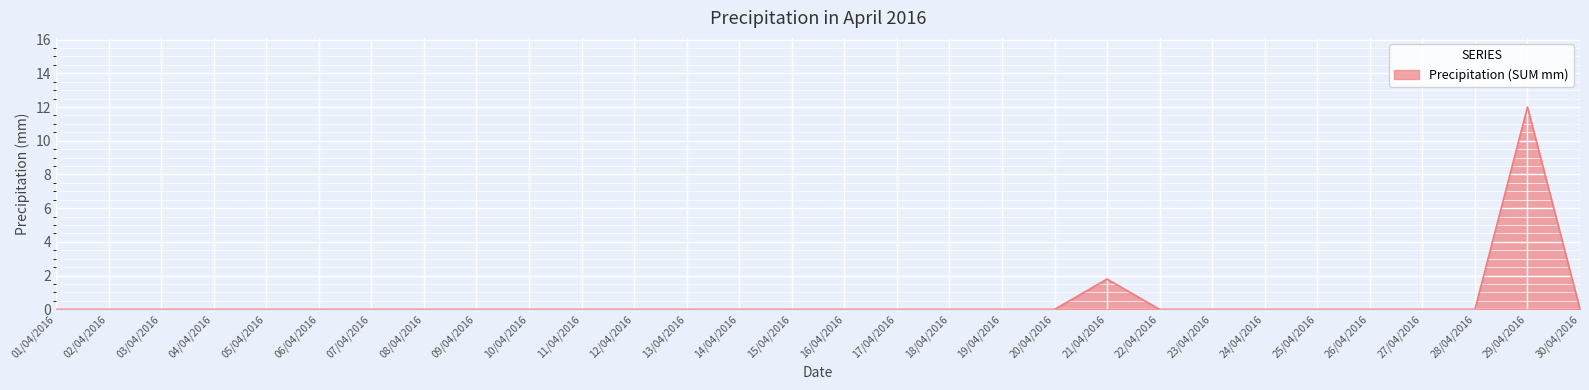

Count the number of data series in this chart.

1